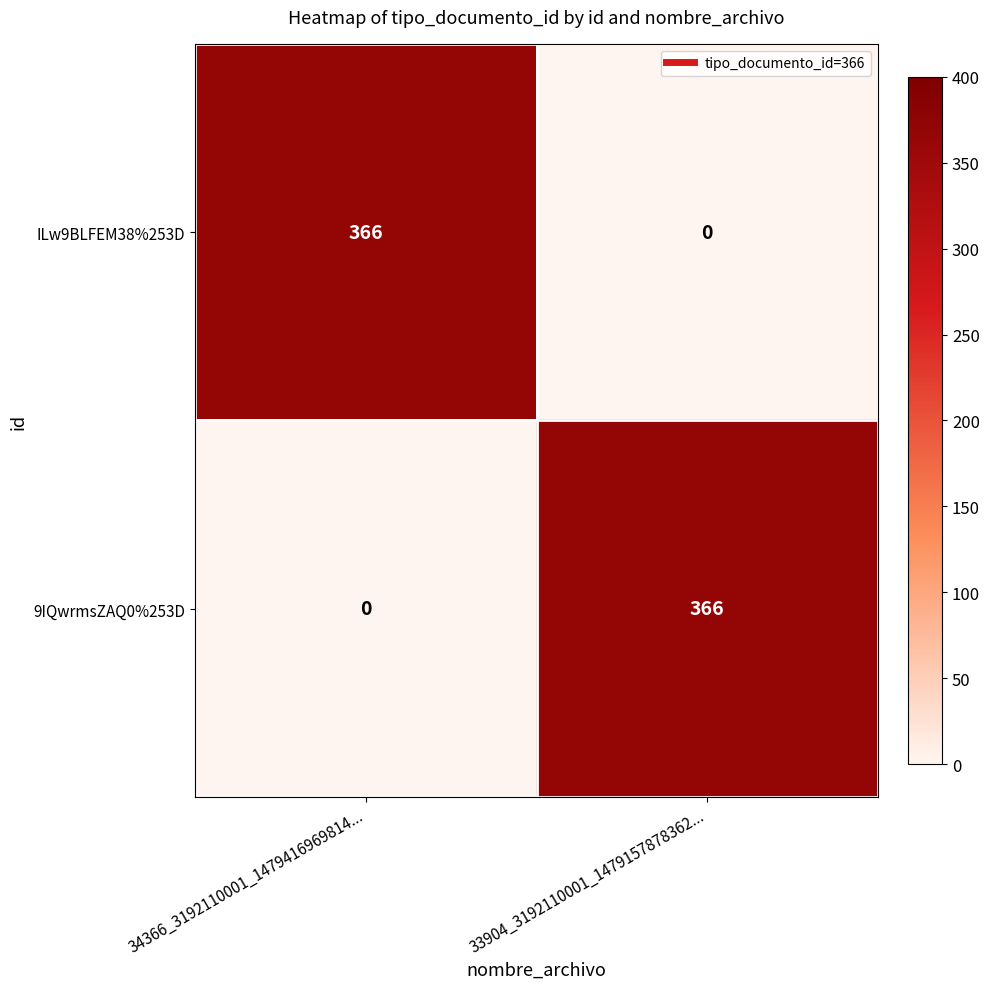

The 9IQwrmsZAQ0%253D series shows 240 at 33904_3192110001_1479157878362.... True or false?

False